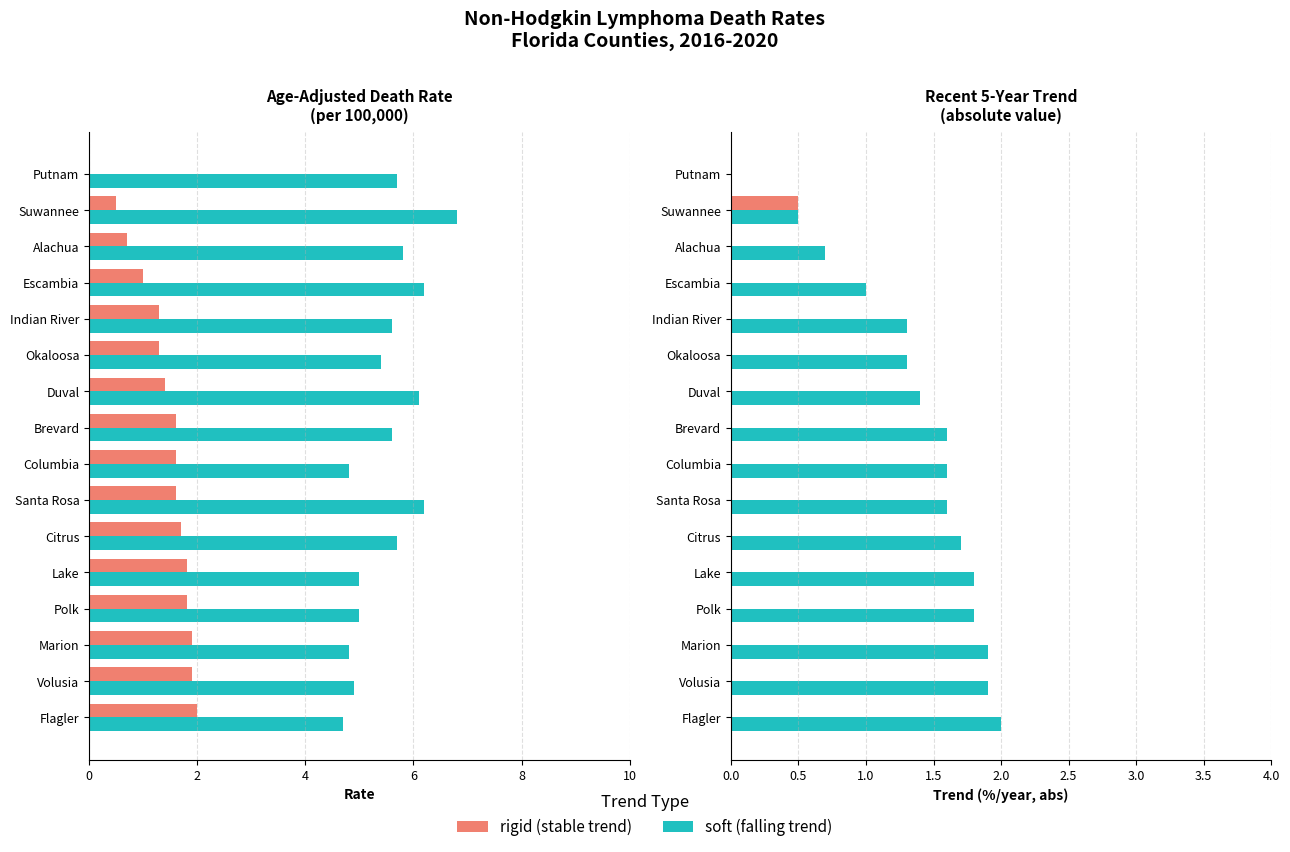

Count the number of data series in this chart.

4